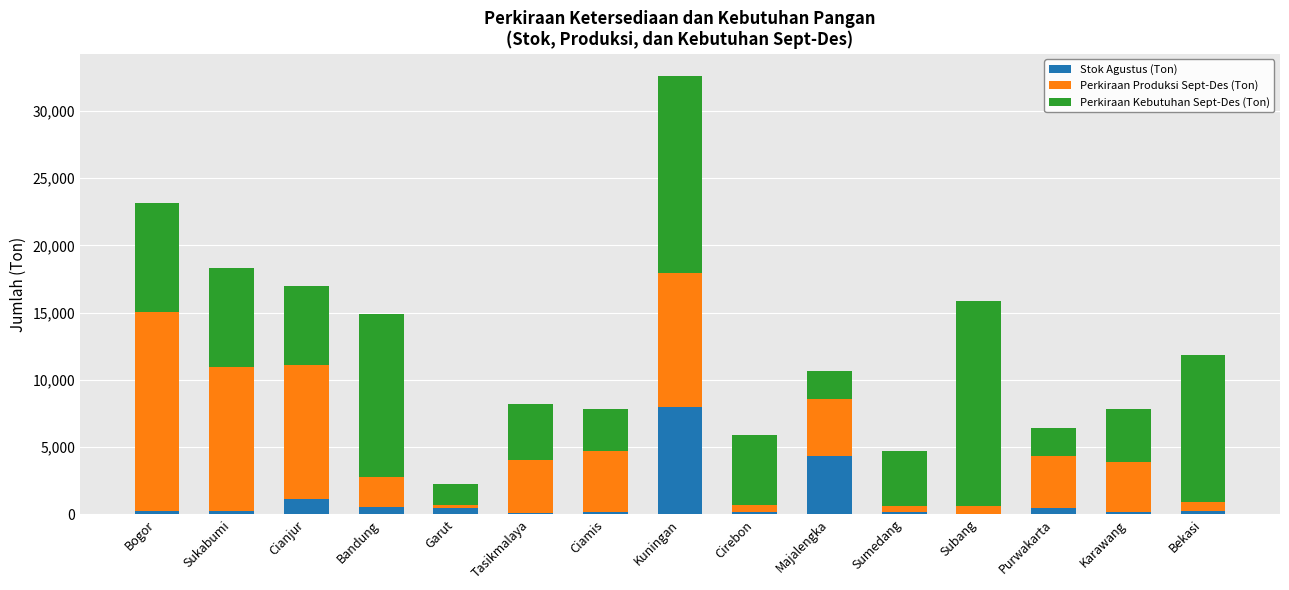

Does the chart contain stacked bars?

Yes